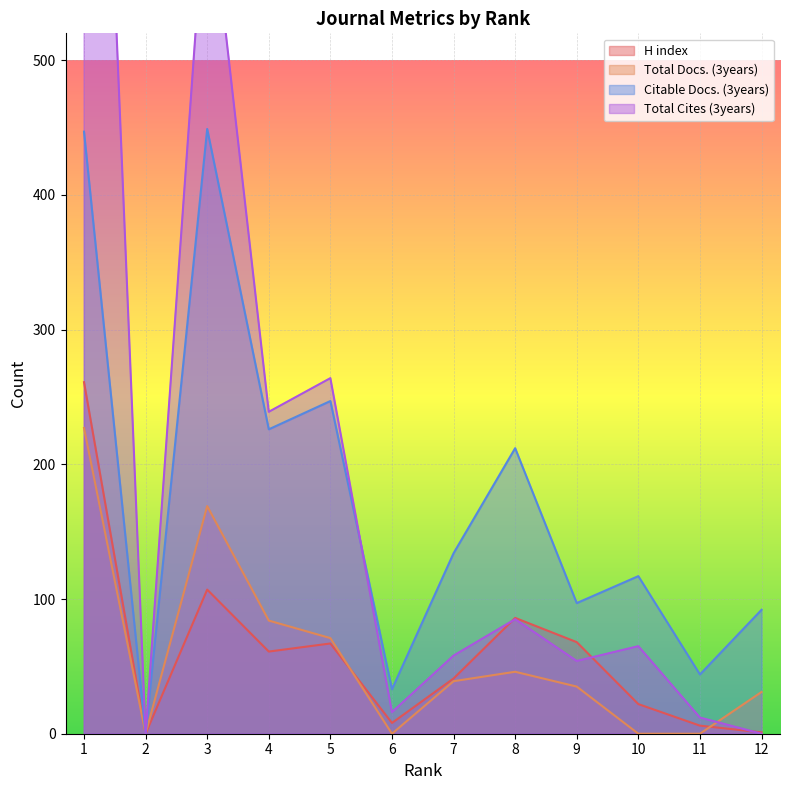

True or false: Total Cites (3years) and Citable Docs. (3years) cross at least once.

True